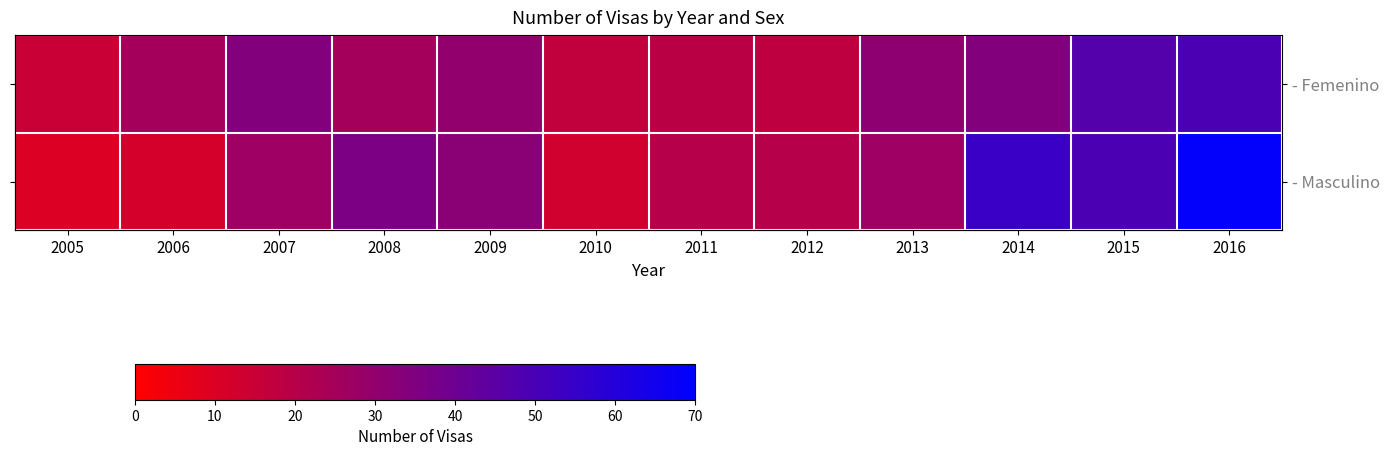

What is the lowest value of the - Femenino series?

15